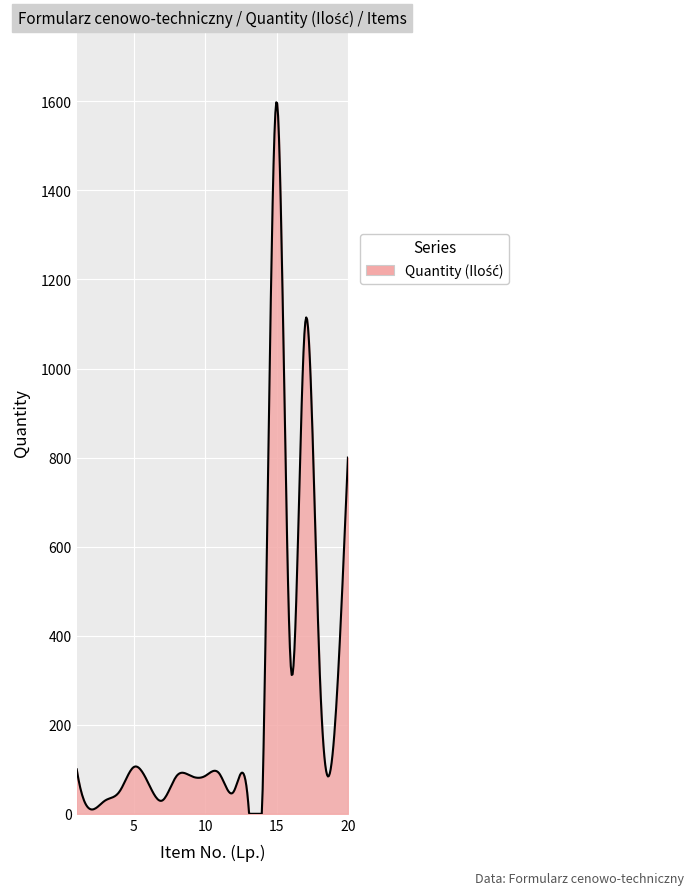

What is the maximum value shown in the chart?

1597.9